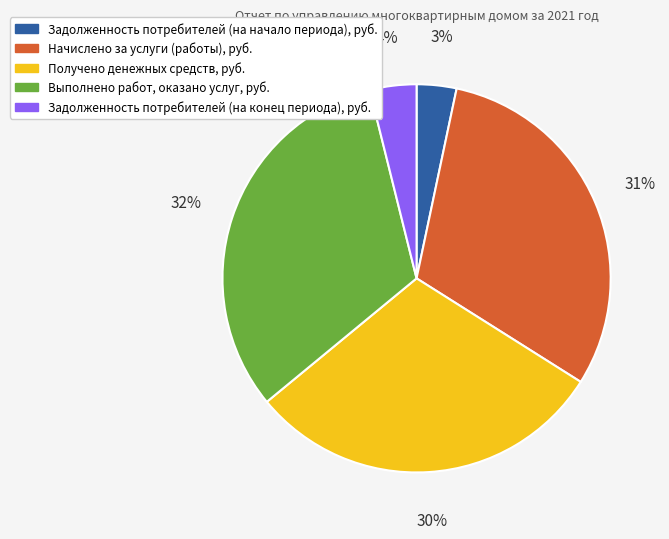

Combined, do Получено денежных средств, руб. and Начислено за услуги (работы), руб. account for over 50%?

Yes